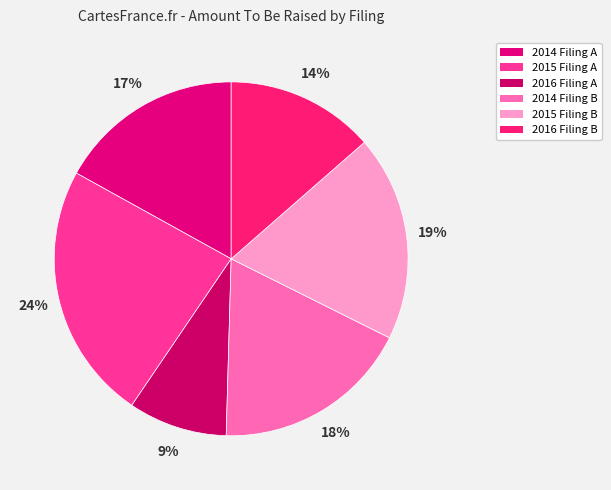

How many slices are in this pie chart?

6